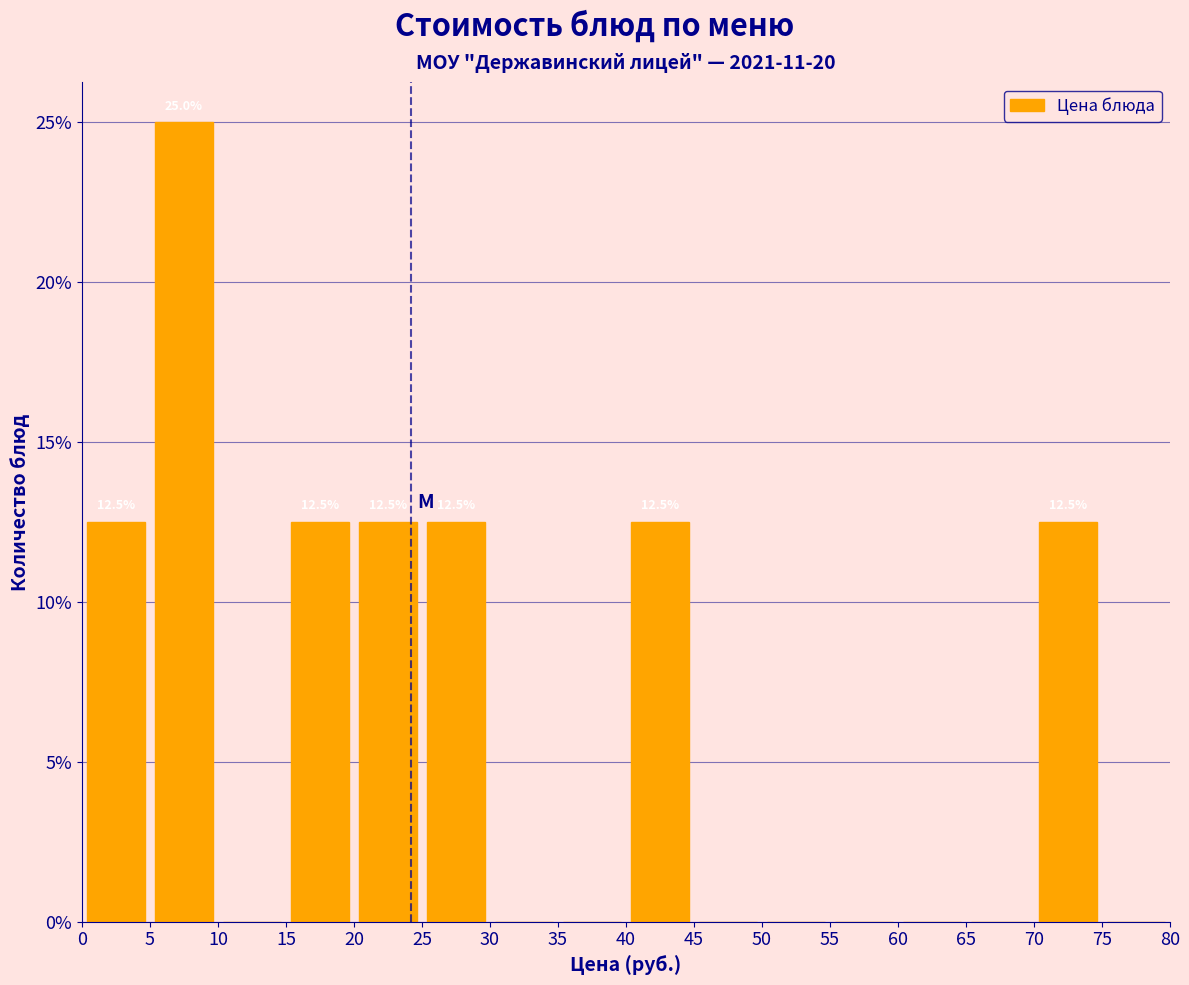

Which range on the x-axis has the tallest bar?

5 to 10